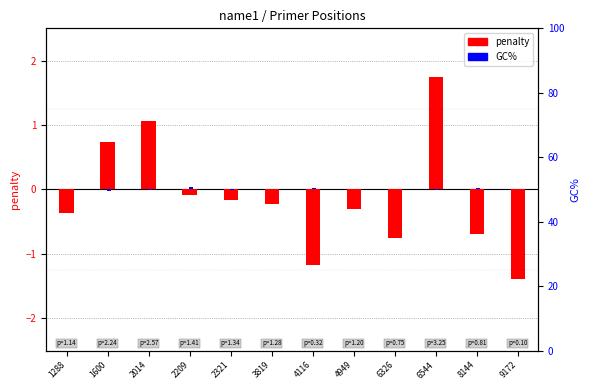

Reading right to left, what are all the values shown in this chart?

penalty (centered): 9172=-1.4	8144=-0.7	6544=1.7	6326=-0.7	4949=-0.3	4116=-1.2	3819=-0.2	2321=-0.2	2209=-0.1	2014=1.1	1600=0.7	1288=-0.4
GC% (norm): 9172=0.0	8144=0.0	6544=-0.0	6326=0.0	4949=0.0	4116=0.0	3819=0.0	2321=-0.0	2209=0.0	2014=-0.0	1600=-0.0	1288=0.0